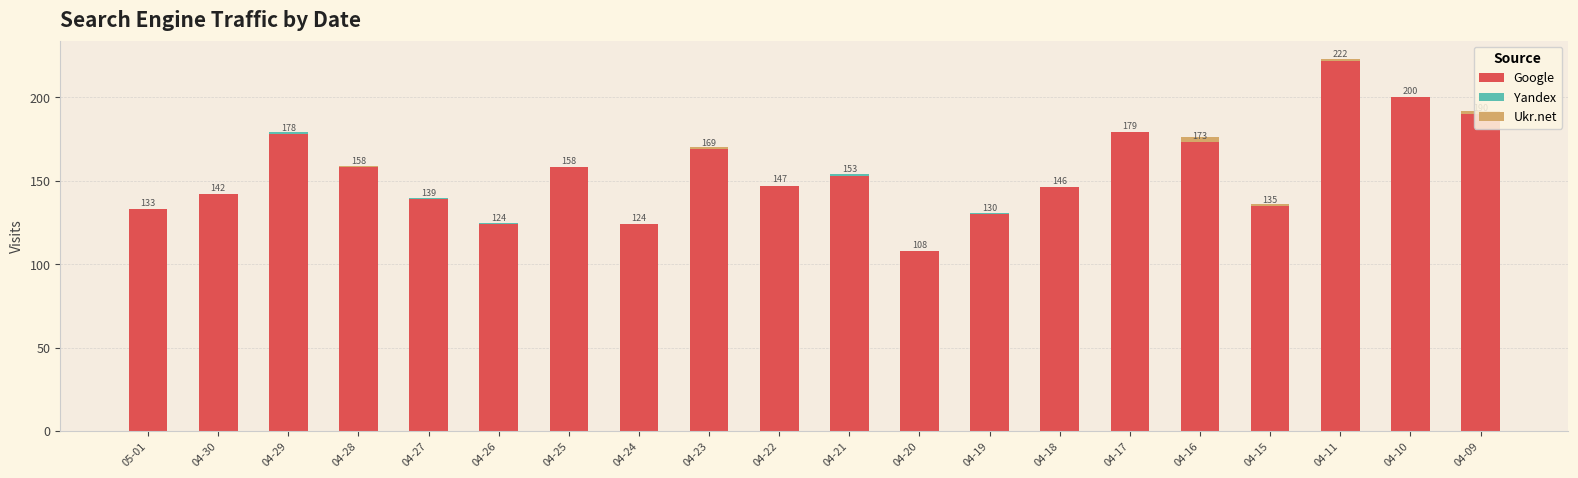

At which category is the sum across all series the highest?

04-11